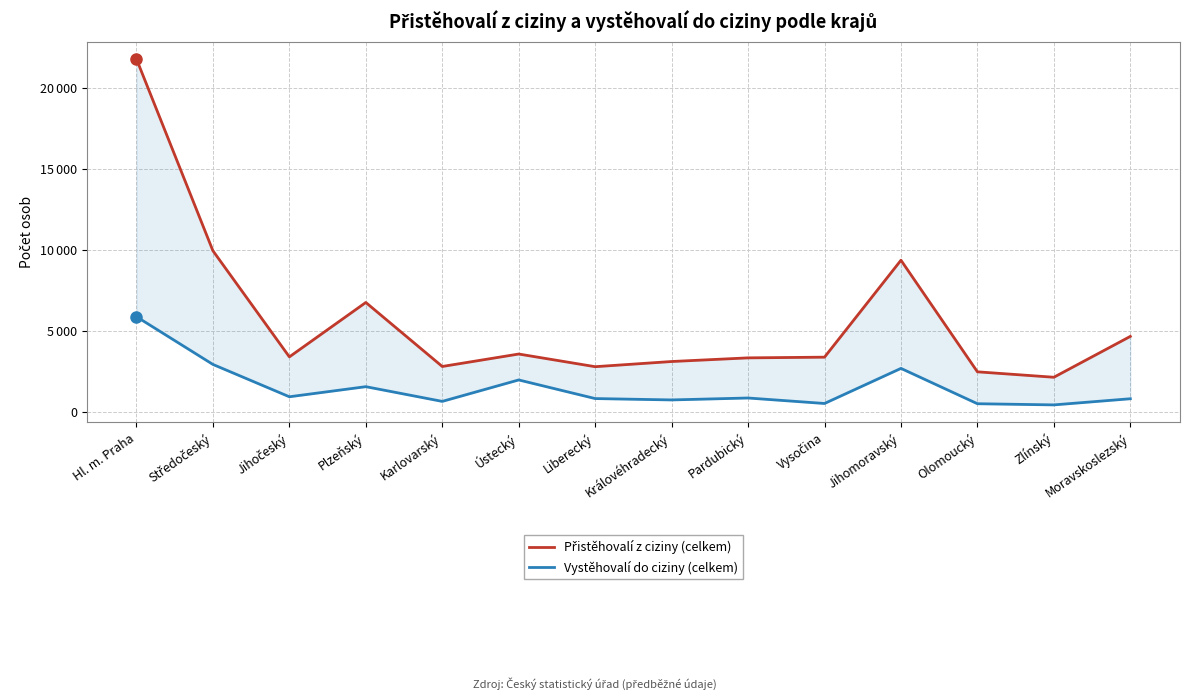

Between Hl. m. Praha and Olomoucký, which series saw the biggest shift?

Přistěhovalí z ciziny (celkem)